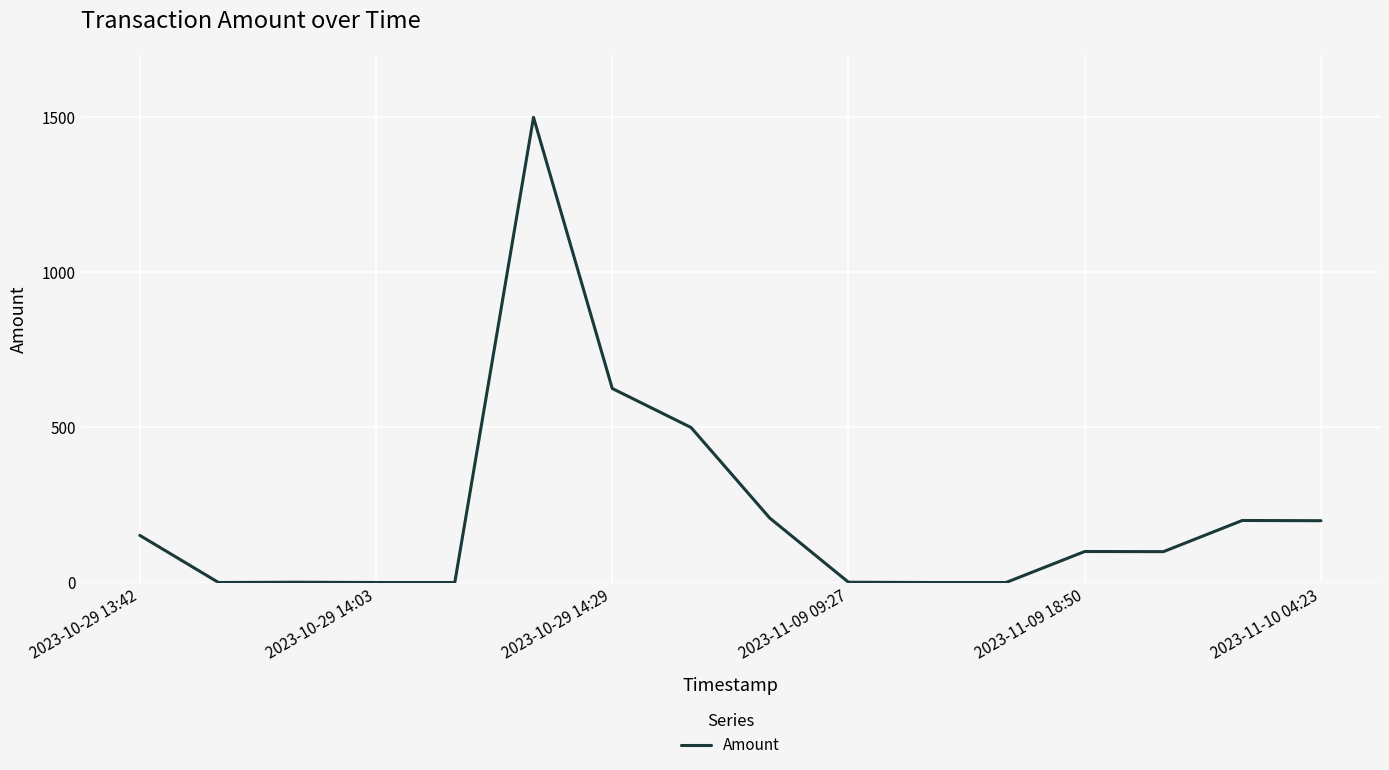

What is the sum of all values?

3586.2